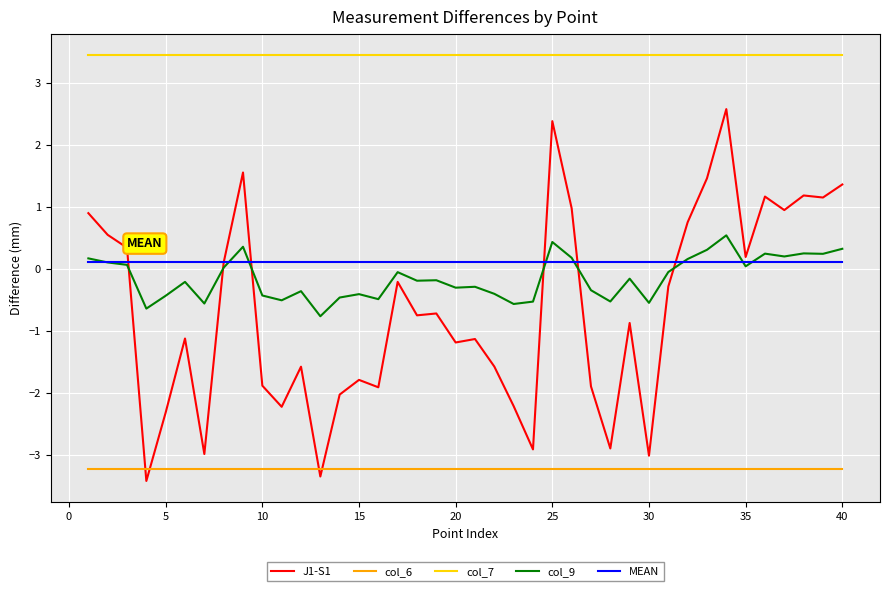

What is the minimum value shown in the chart?

-3.4